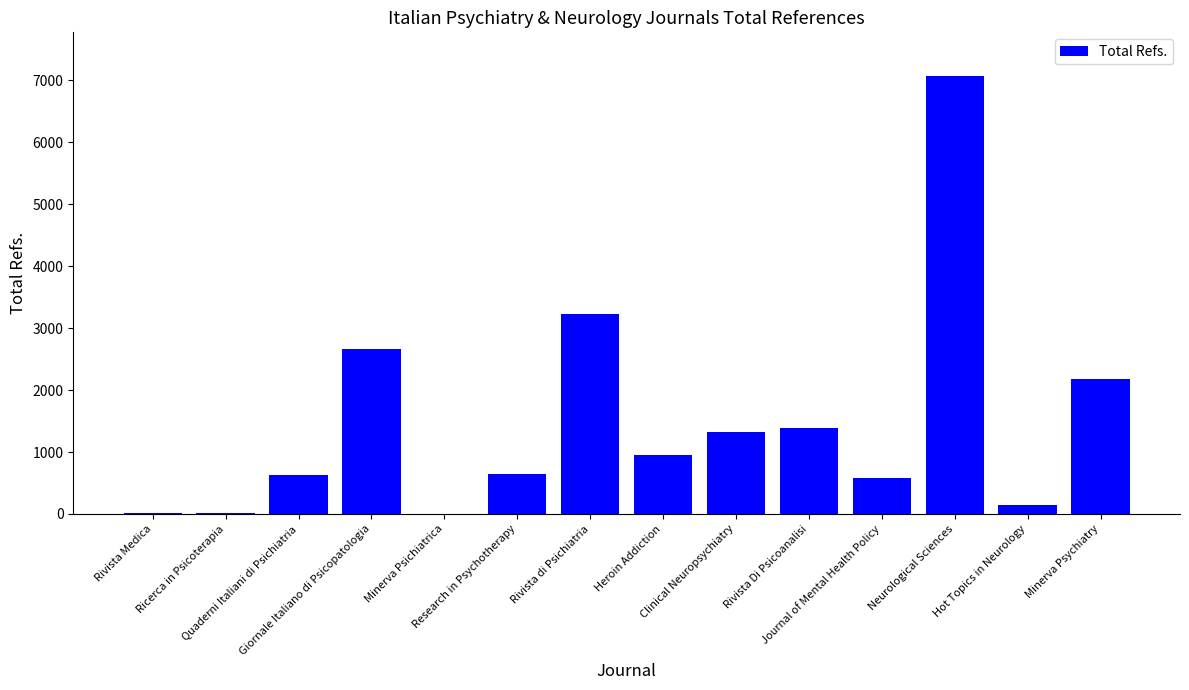

List the labels in order of value, largest first.

Neurological Sciences, Rivista di Psichiatria, Giornale Italiano di Psicopatologia, Minerva Psychiatry, Rivista Di Psicoanalisi, Clinical Neuropsychiatry, Heroin Addiction, Research in Psychotherapy, Quaderni Italiani di Psichiatria, Journal of Mental Health Policy, Hot Topics in Neurology, Ricerca in Psicoterapia, Rivista Medica, Minerva Psichiatrica